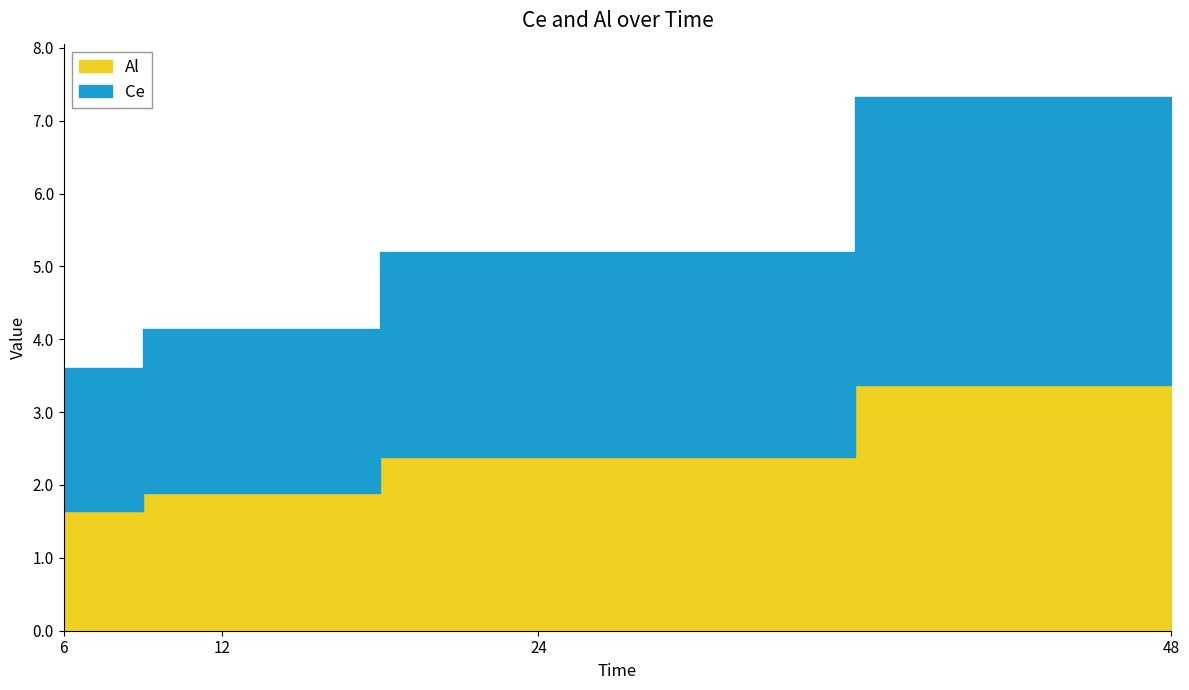

True or false: Ce and Al cross at least once.

False